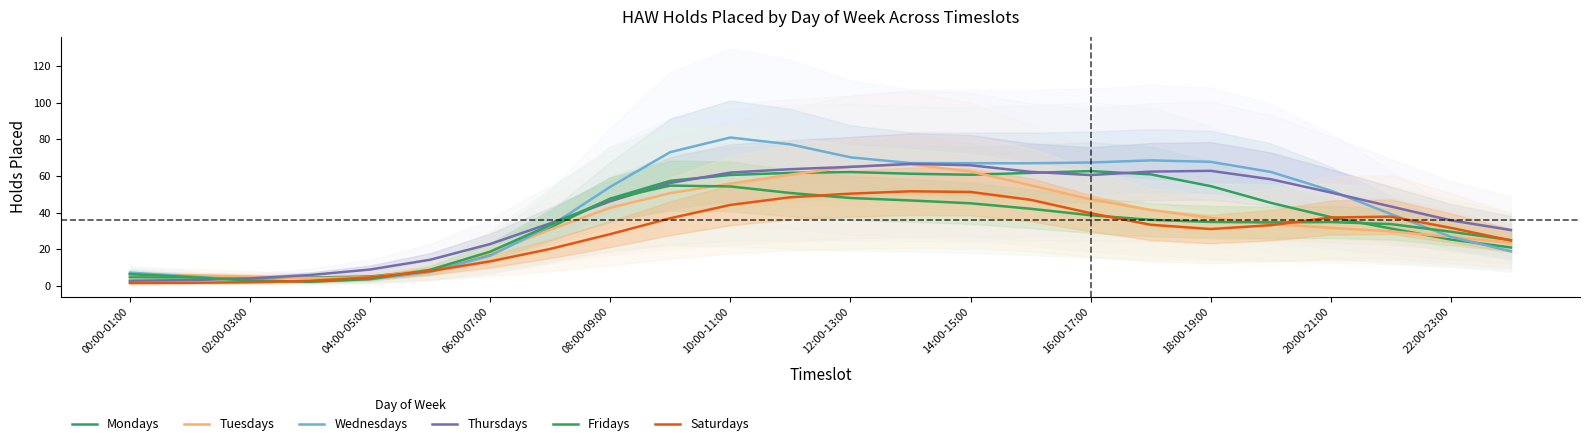

Count the number of categories in the chart.

24